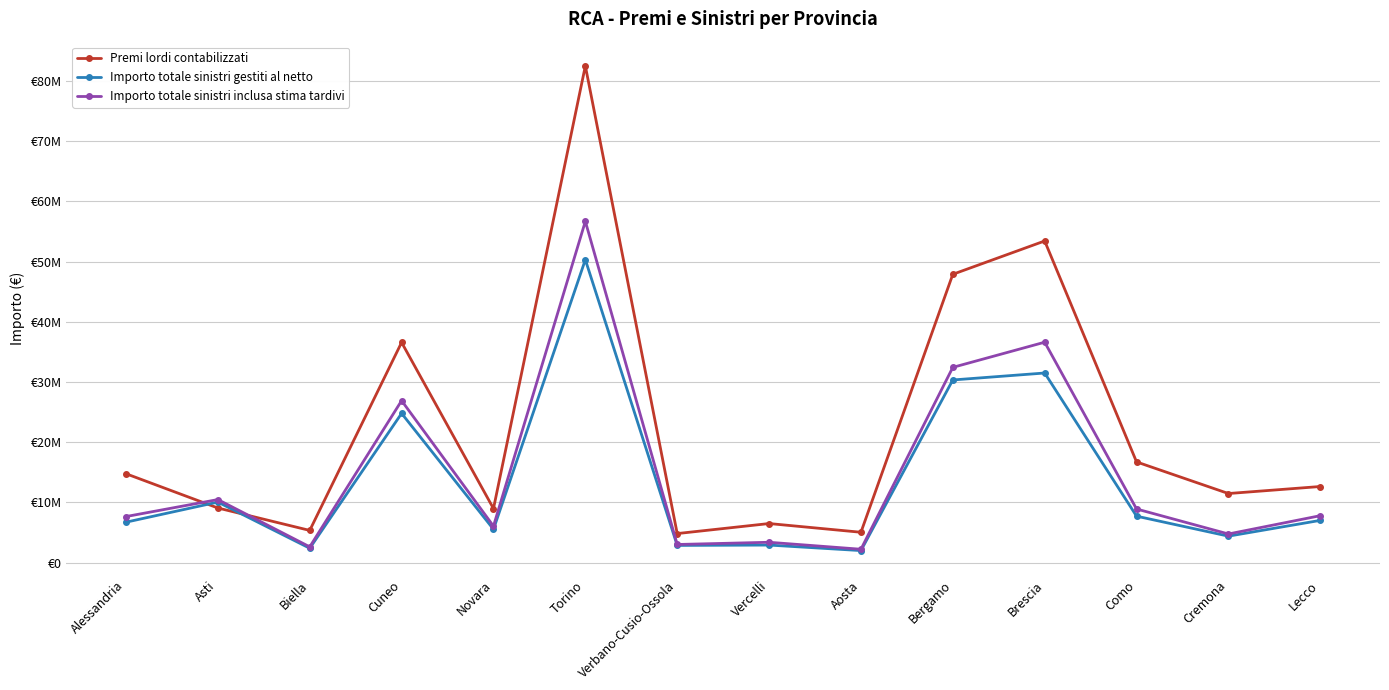

The Importo totale sinistri inclusa stima tardivi series shows 8908838 at Como. True or false?

True